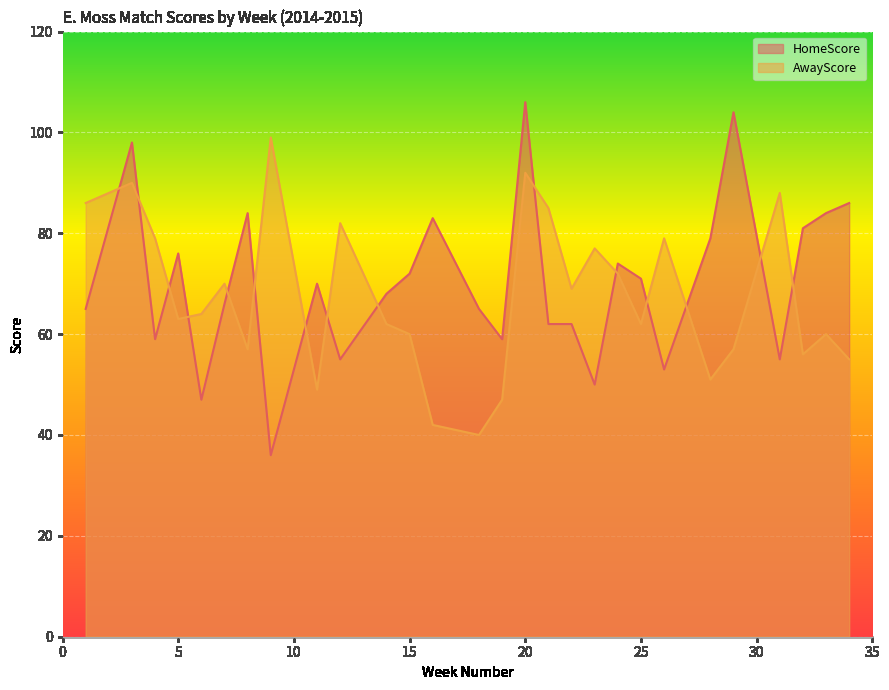

Which category has the highest value in the AwayScore series?

9